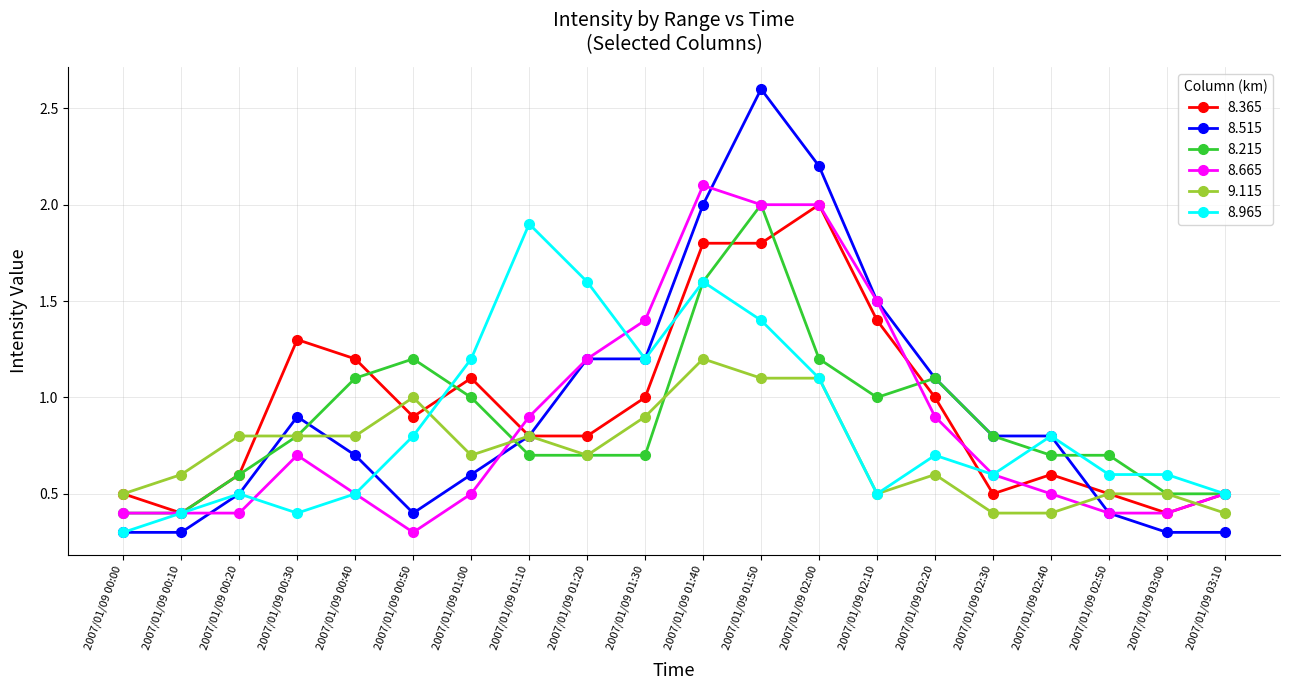

Which series changed the most between 2007/01/09 00:50 and 2007/01/09 01:50?

8.515